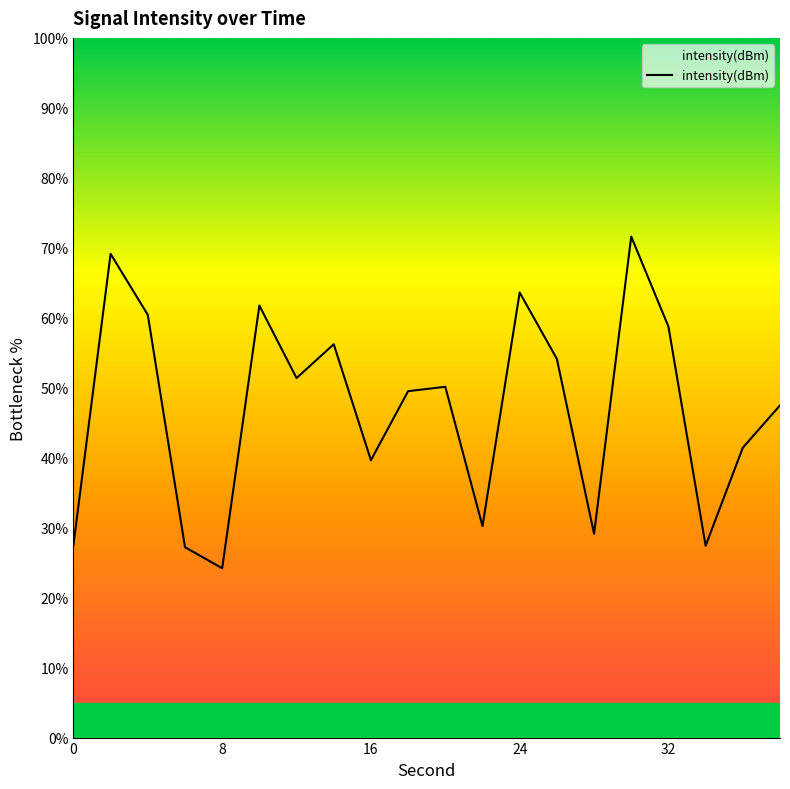

Rank the categories by value from lowest to highest.

32, 24, 17, 0, 14, 11, 8, 18, 19, 9, 10, 6, 13, 7, 16, 16, 5, 12, 8, 15